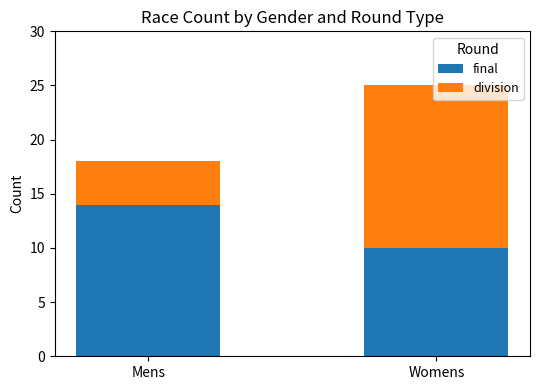

Are the bars horizontal?

No